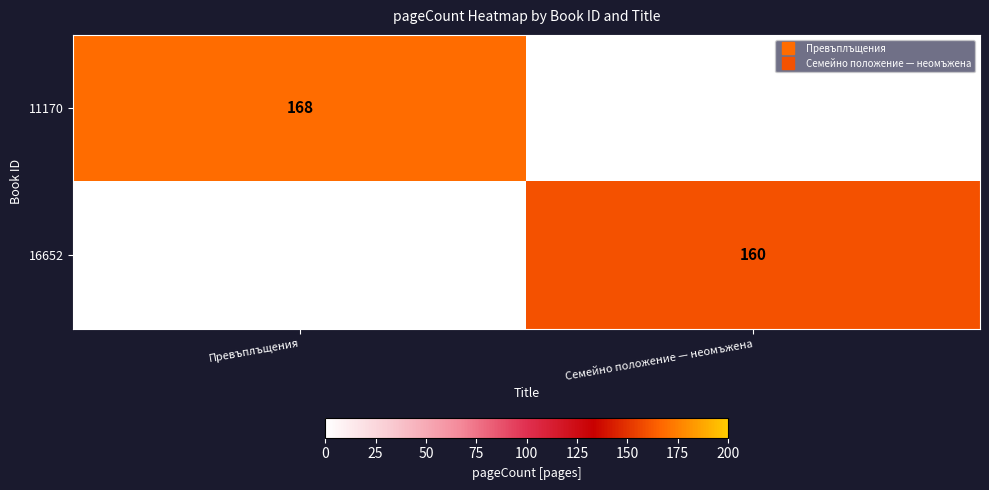

What is the spread (max minus min) of values at Превъплъщения?

168